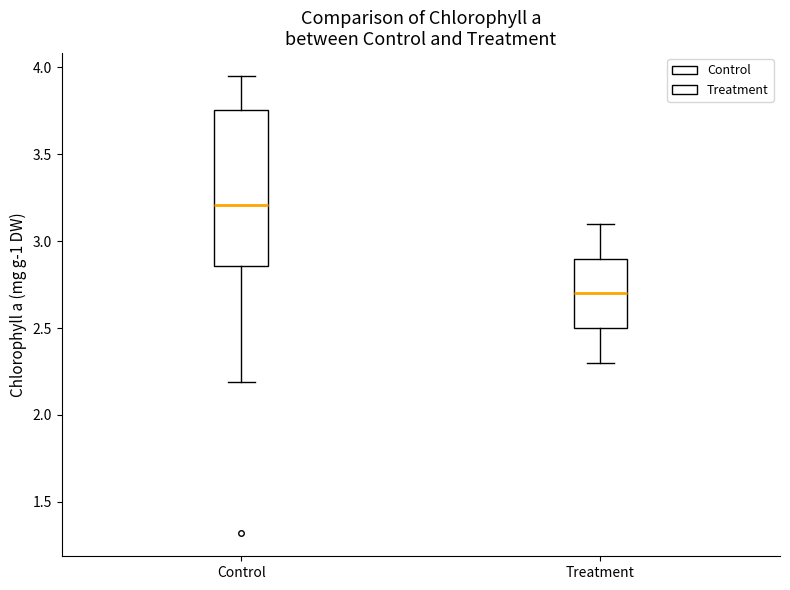

Reading left to right, read every box against the y-axis: the position of its median line, the range the box covers, and the ends of its whiskers. The values are not printed on the chart, so give them approximately, as read against the axis.

Control: median 3.20, box 2.85 to 3.75, whiskers 2.20 to 3.95
Treatment: median 2.70, box 2.50 to 2.90, whiskers 2.30 to 3.10